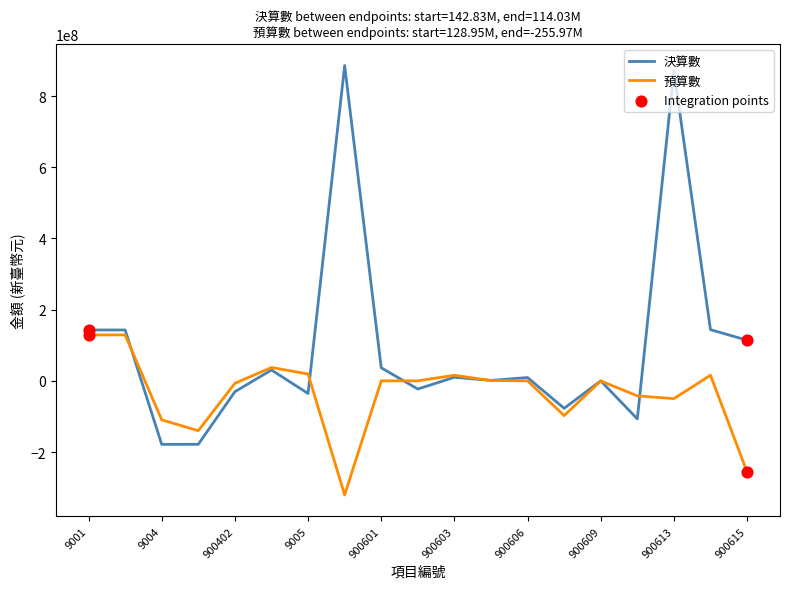

Which series has the largest total across all categories?

決算數